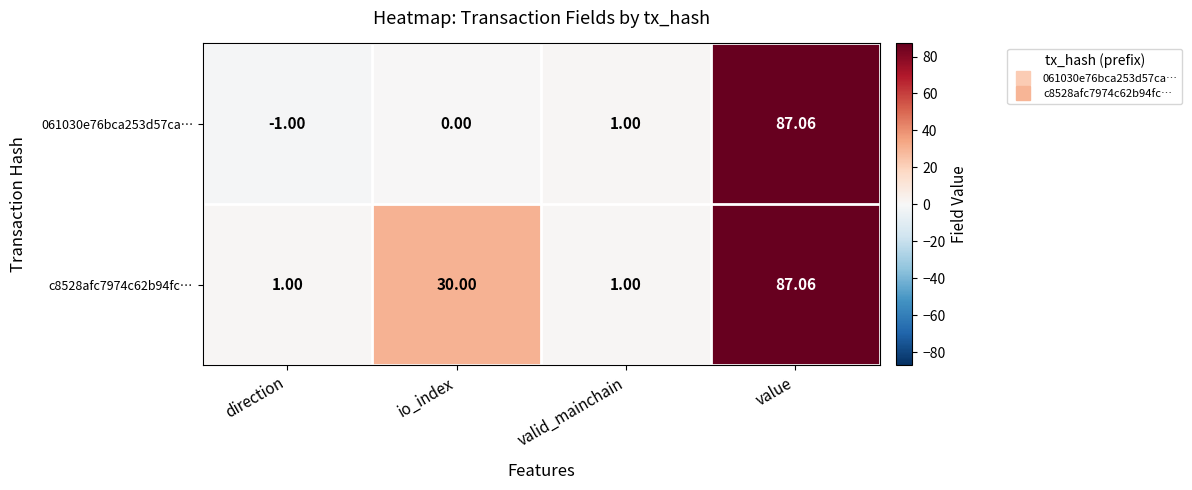

At which label is c8528afc7974c62b94fc… closest to 44?

io_index